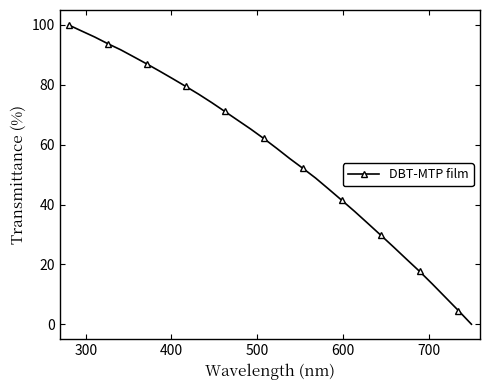

What is the value of the 13th point from the left?

71.1